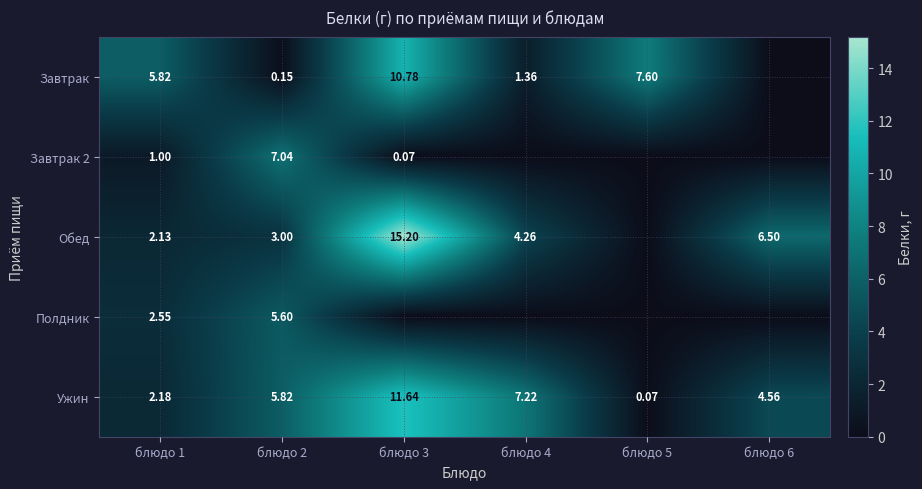

Is the value of Обед at блюдо 1 greater than the value of Завтрак 2 at блюдо 1?

Yes